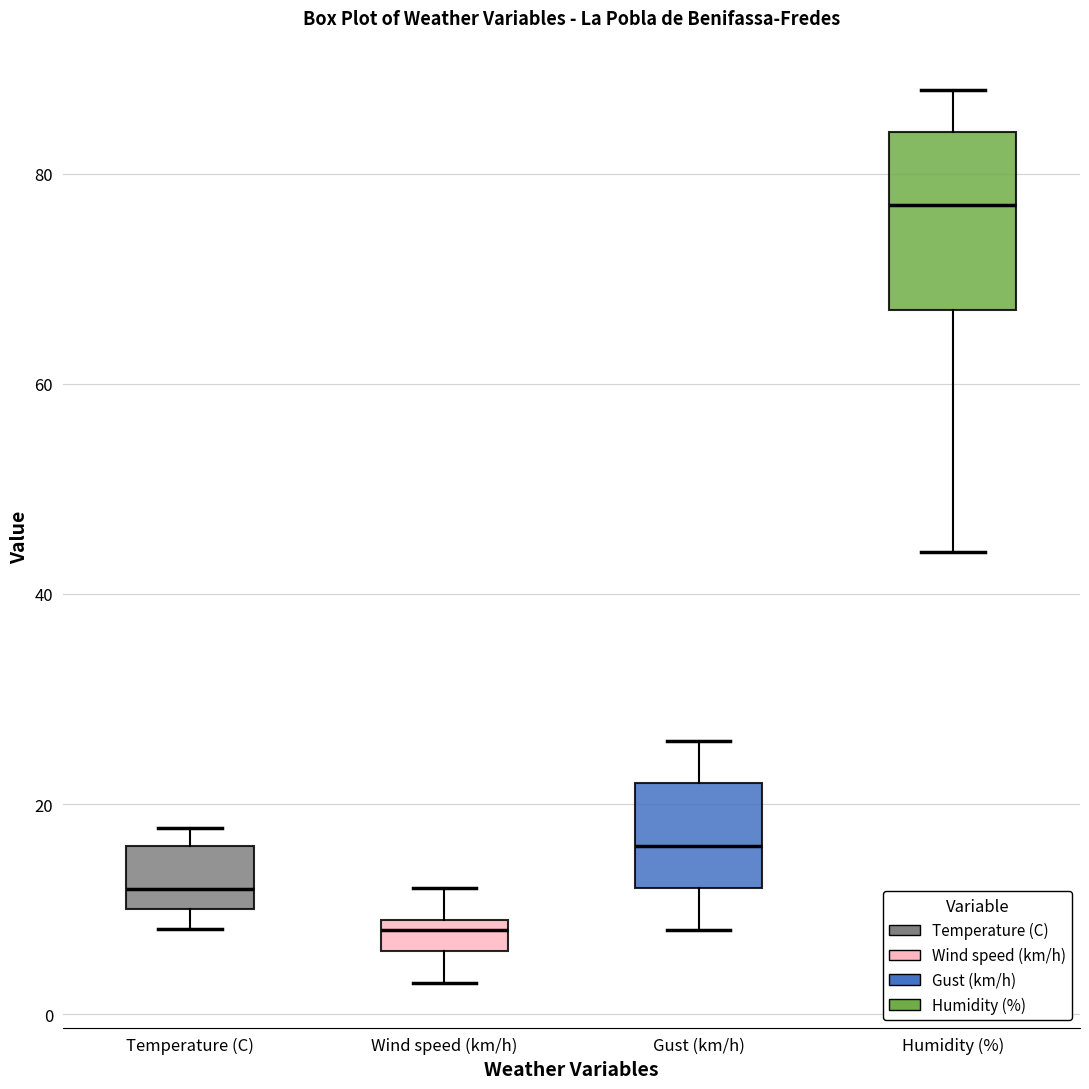

Which box is the tallest, from its lower edge to its upper edge?

Humidity (%)